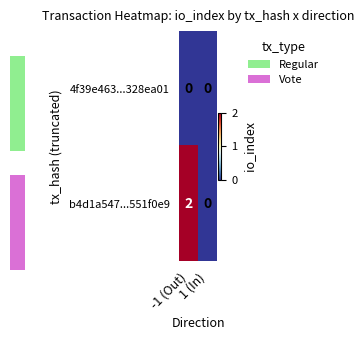

How many data points in b4d1a547...551f0e9 are less than 2?

1